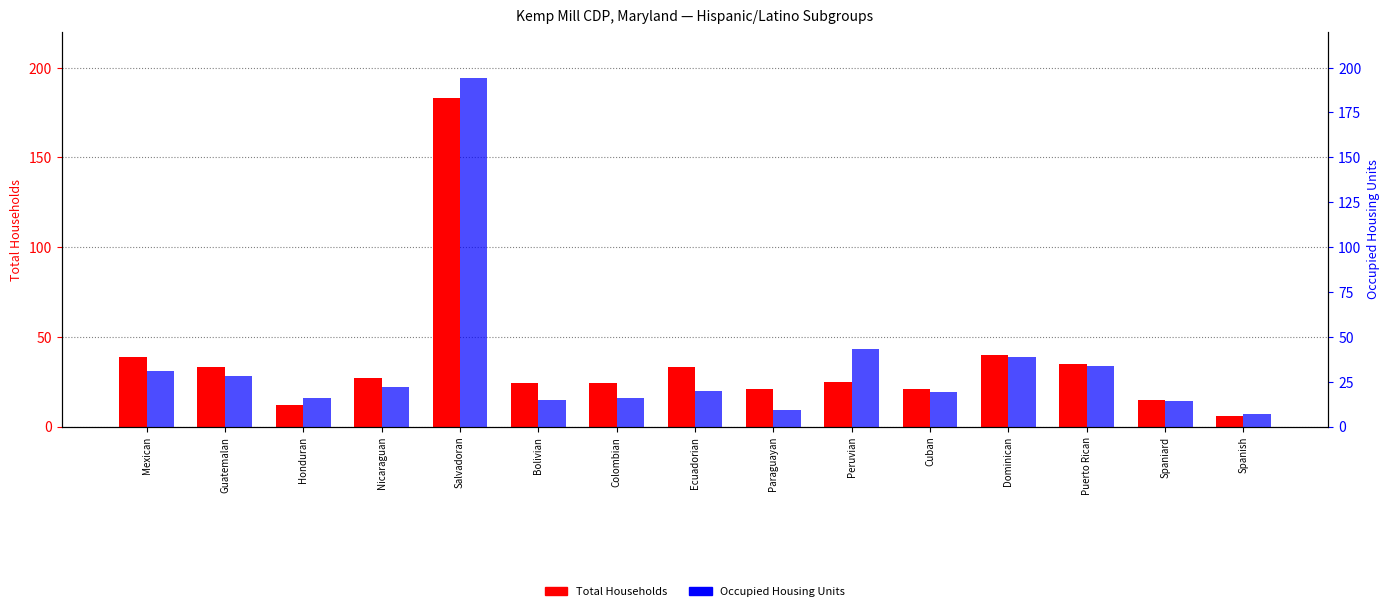

List the labels in order of Occupied Housing Units value, smallest first.

Spanish, Paraguayan, Spaniard, Bolivian, Honduran, Colombian, Cuban, Ecuadorian, Nicaraguan, Guatemalan, Mexican, Puerto Rican, Dominican, Peruvian, Salvadoran